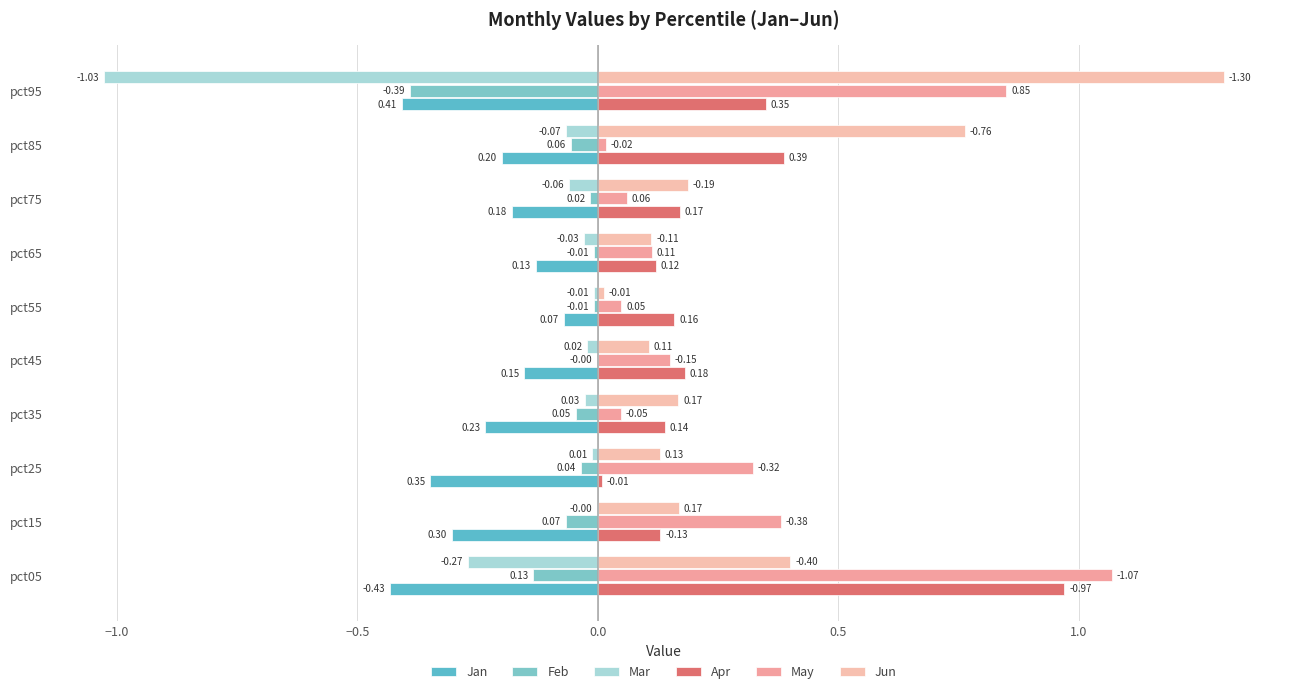

Rank the series by their maximum value, from lowest to highest.

Jan, Mar, Feb, Apr, May, Jun